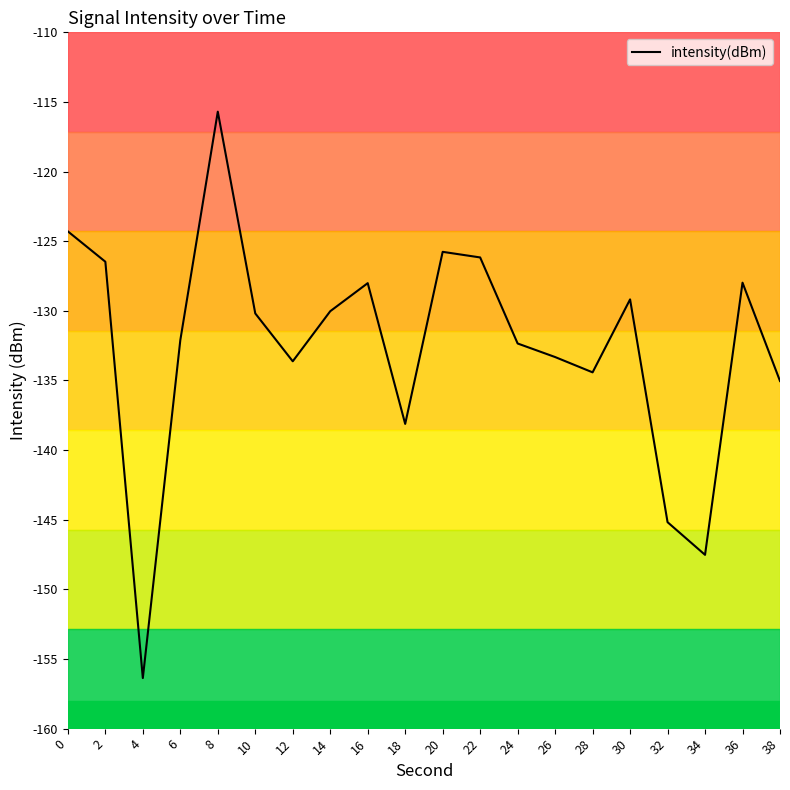

At which label is the value closest to -136?

38